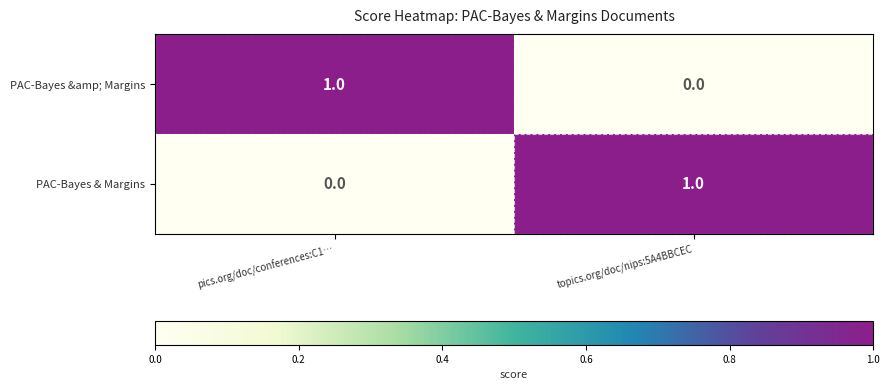

At topics.org/doc/nips:5A4BBCEC, list the series in order from largest to smallest.

PAC-Bayes & Margins, PAC-Bayes &amp; Margins